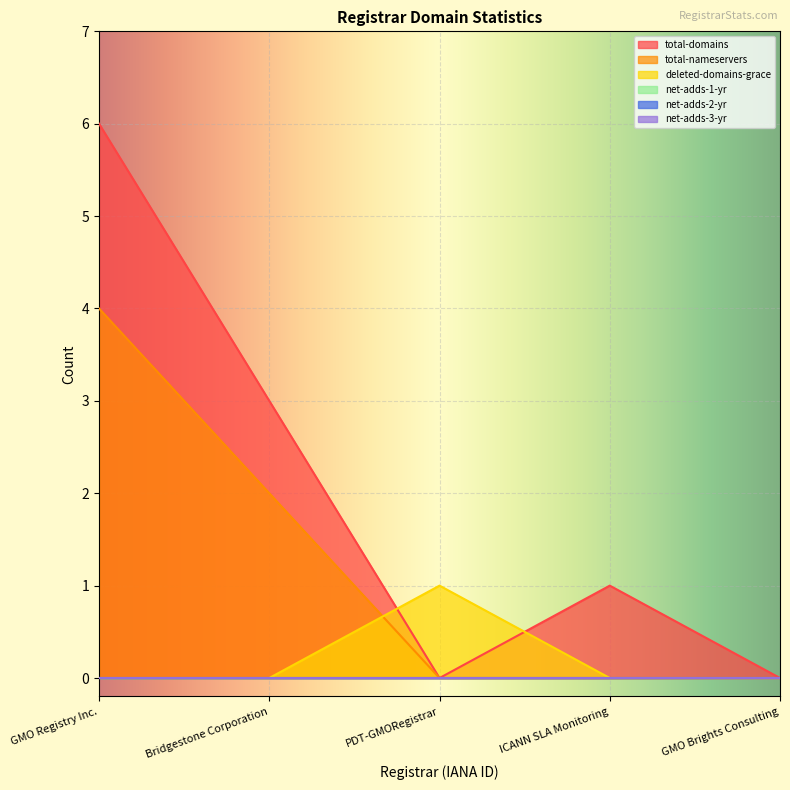

The value of total-nameservers at ICANN SLA Monitoring is 0. True or false?

True